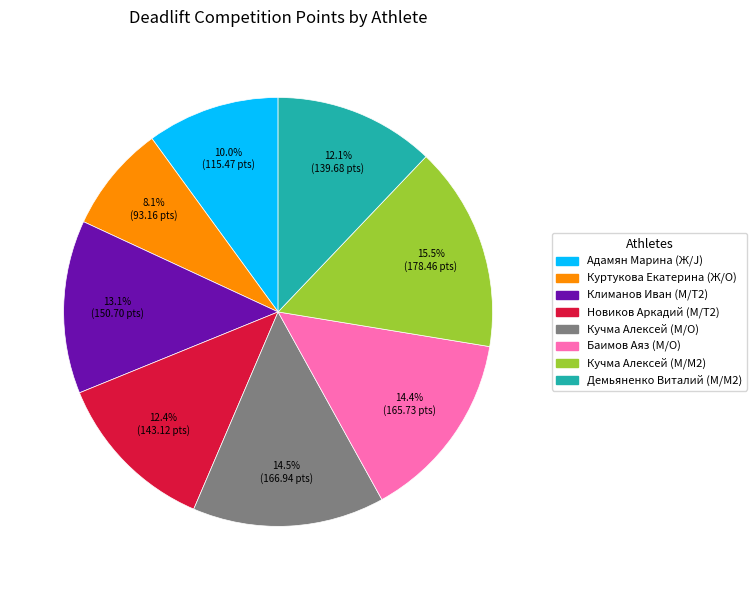

What is the smallest slice in the pie chart?

Куртукова Екатерина (Ж/O)